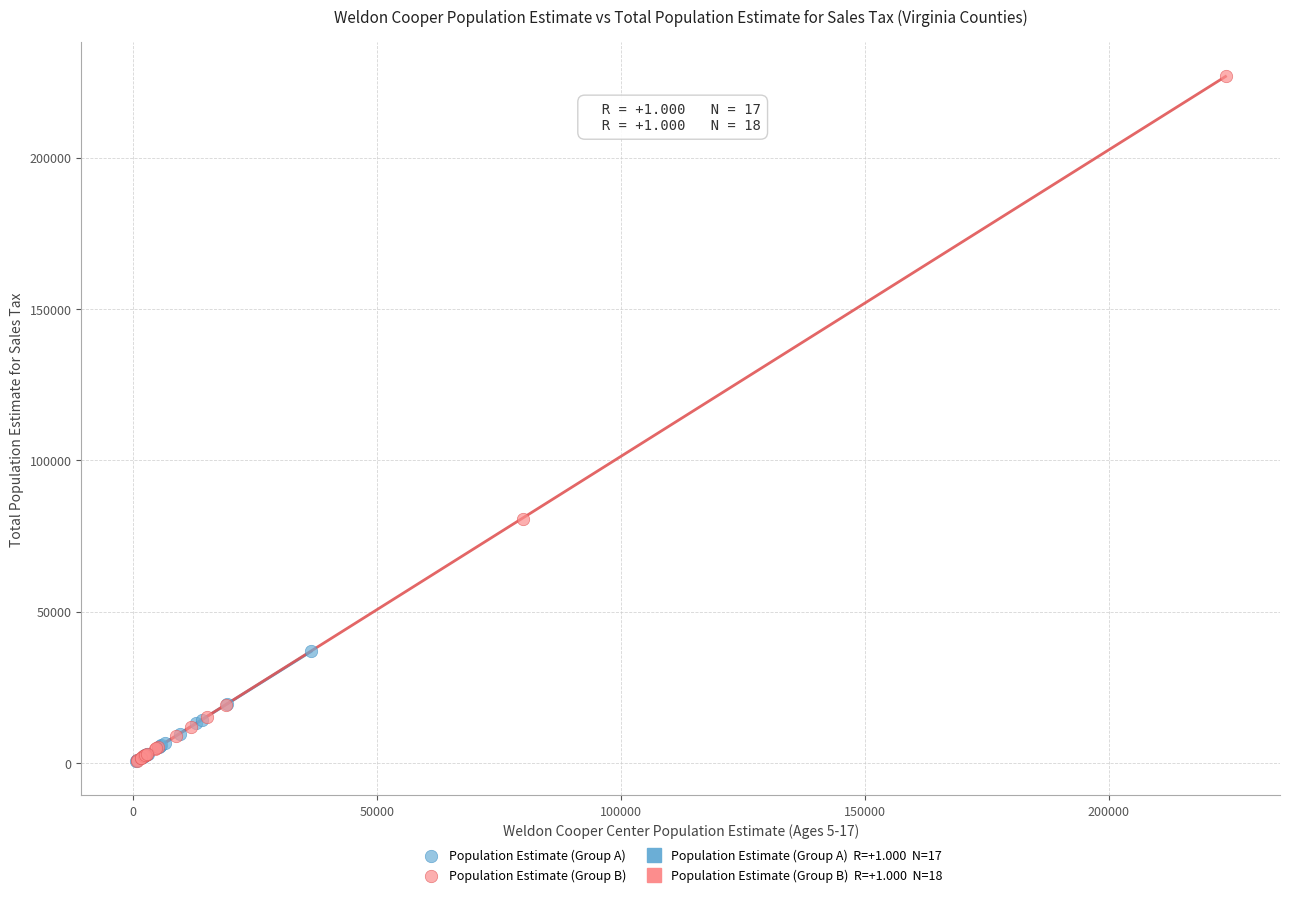

Which series reaches the maximum Y coordinate?

Population Estimate (Group B)